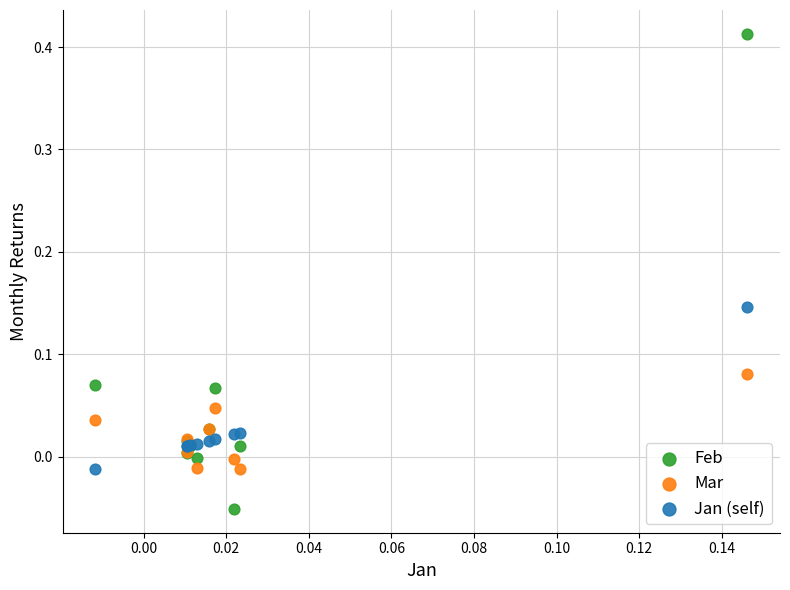

Which series reaches the minimum Y coordinate?

Feb